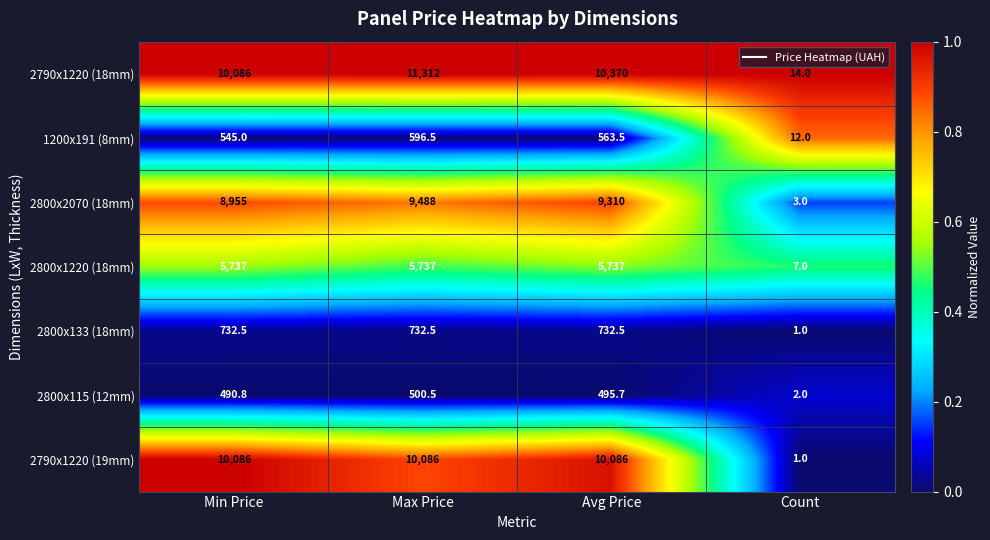

Rank the series by their maximum value, from lowest to highest.

2800x115 (12mm), 1200x191 (8mm), 2800x133 (18mm), 2800x1220 (18mm), 2800x2070 (18mm), 2790x1220 (19mm), 2790x1220 (18mm)